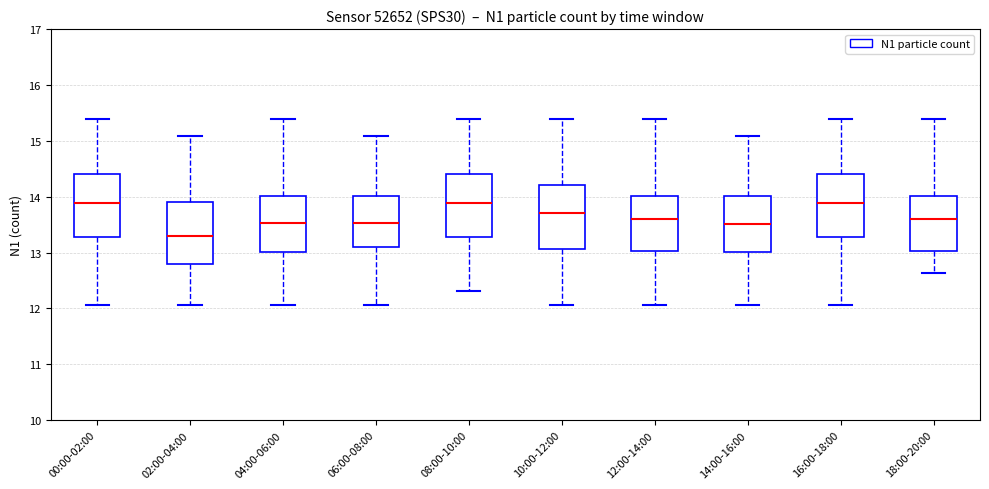

Reading left to right, read every box against the y-axis: the position of its median line, the range the box covers, and the ends of its whiskers. The values are not printed on the chart, so give them approximately, as read against the axis.

00:00-02:00: median 13.9, box 13.3 to 14.4, whiskers 12.1 to 15.4
02:00-04:00: median 13.3, box 12.8 to 13.9, whiskers 12.1 to 15.1
04:00-06:00: median 13.5, box 13.0 to 14.0, whiskers 12.1 to 15.4
06:00-08:00: median 13.5, box 13.1 to 14.0, whiskers 12.1 to 15.1
08:00-10:00: median 13.9, box 13.3 to 14.4, whiskers 12.3 to 15.4
10:00-12:00: median 13.7, box 13.1 to 14.2, whiskers 12.1 to 15.4
12:00-14:00: median 13.6, box 13.0 to 14.0, whiskers 12.1 to 15.4
14:00-16:00: median 13.5, box 13.0 to 14.0, whiskers 12.1 to 15.1
16:00-18:00: median 13.9, box 13.3 to 14.4, whiskers 12.1 to 15.4
18:00-20:00: median 13.6, box 13.0 to 14.0, whiskers 12.6 to 15.4